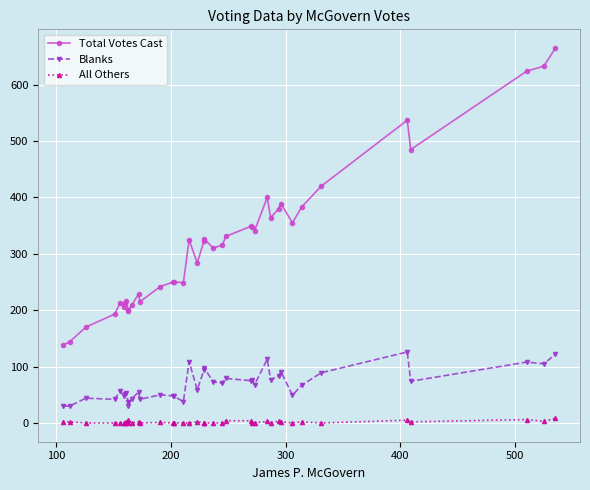

True or false: Total Votes Cast and Blanks cross at least once.

False